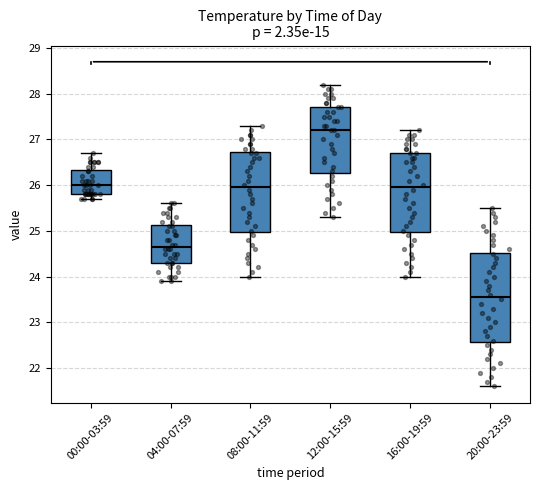

Which box's median line is the highest?

12:00-15:59